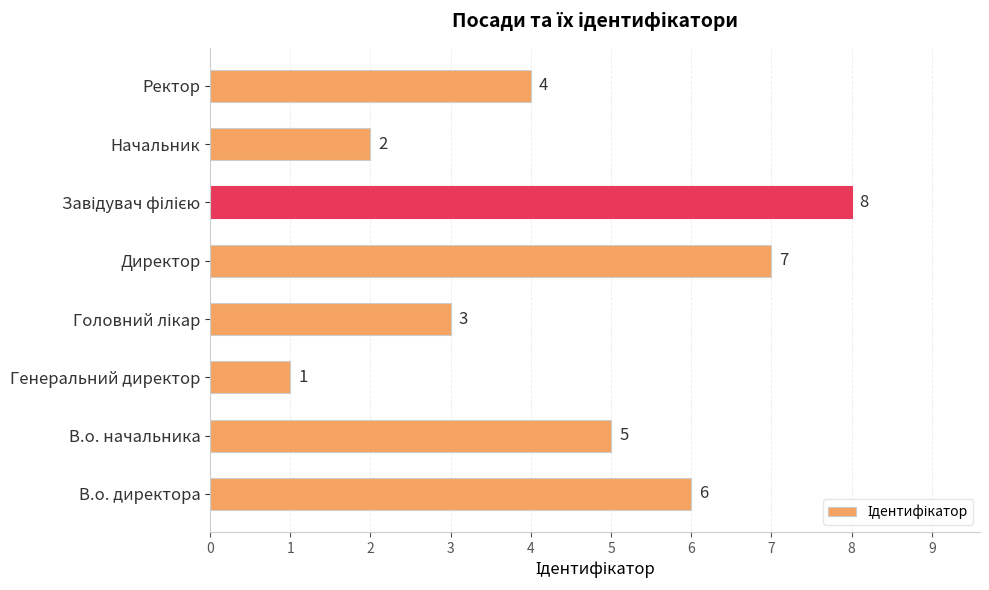

Which has a higher value, Начальник or В.о. начальника?

В.о. начальника